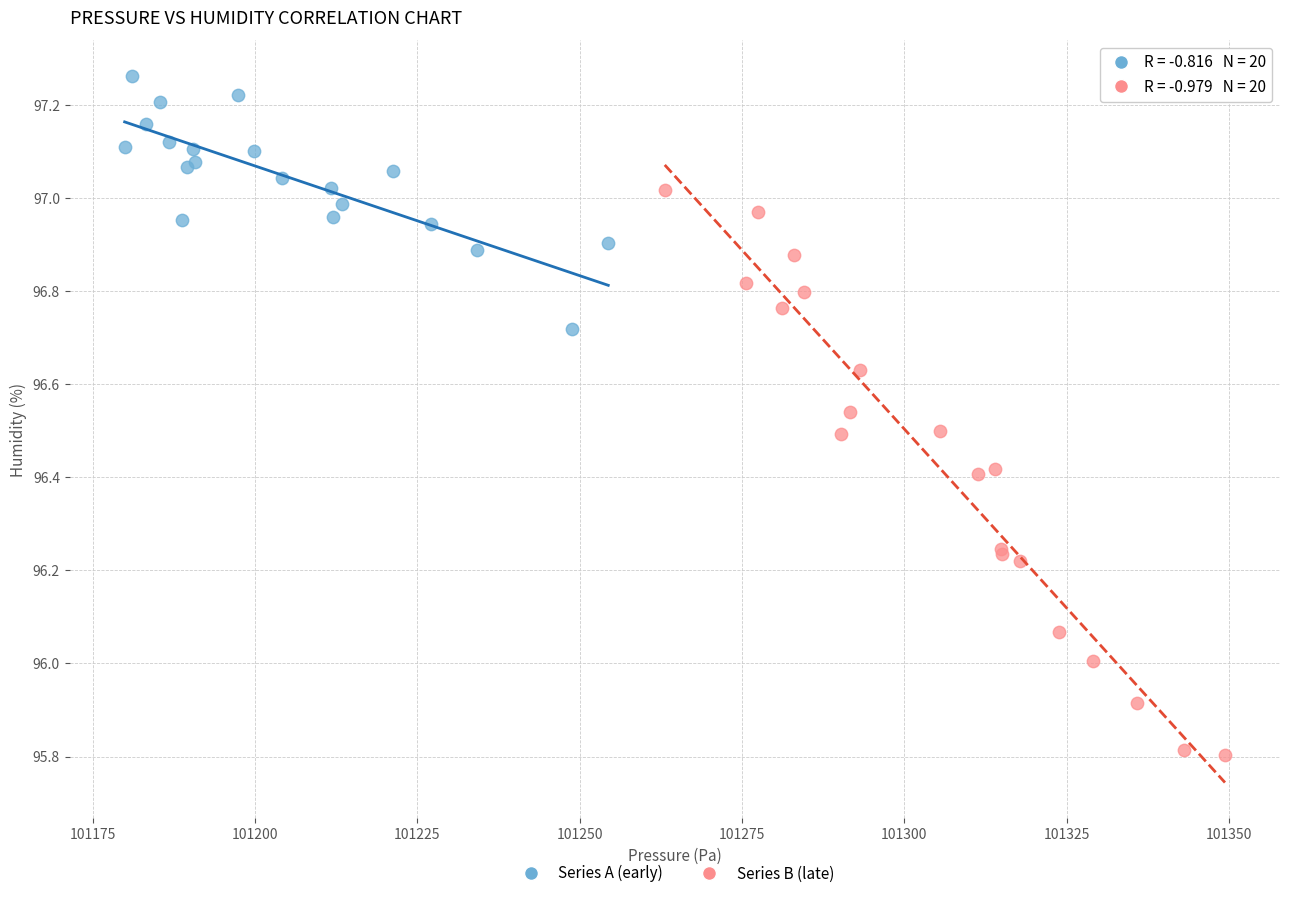

Which series contains the lowest Y value?

Series B (late)